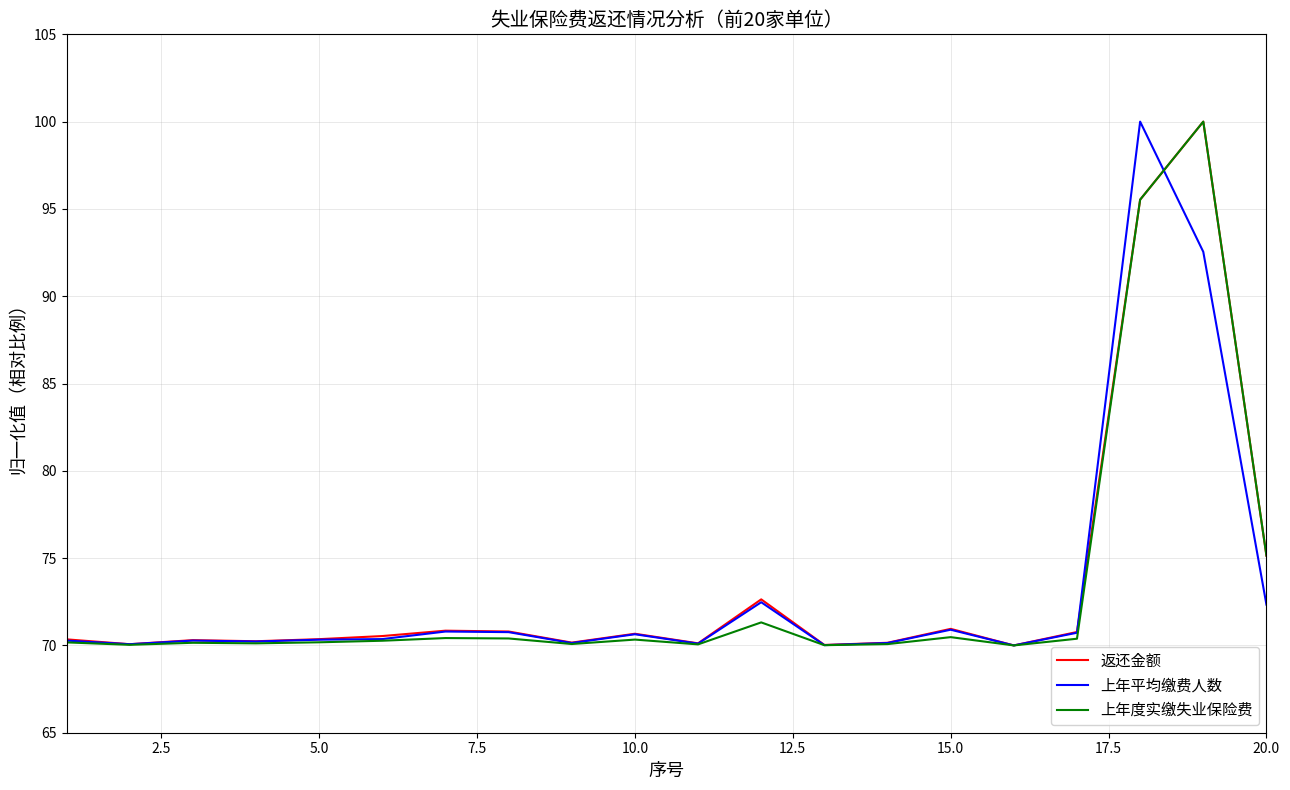

What is the highest value of the 返还金额 series?

100.0